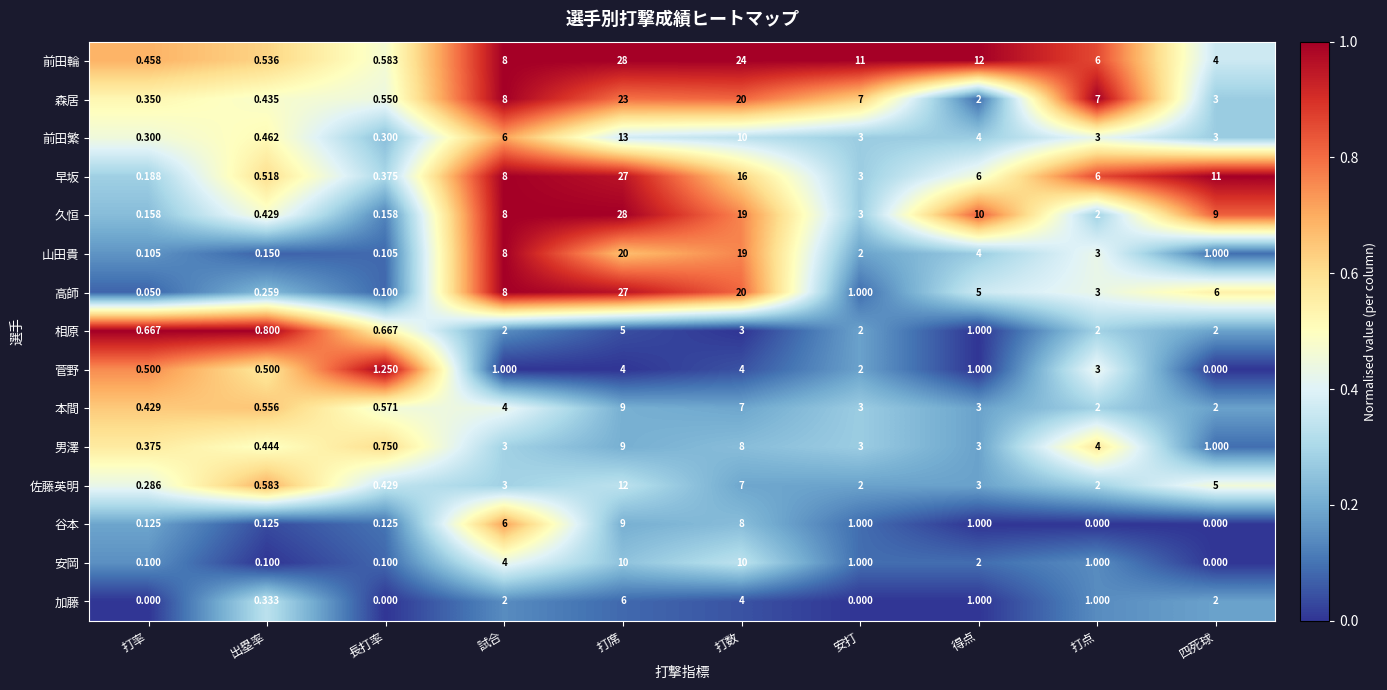

Rank the categories by 前田輪 value from lowest to highest.

打率, 出塁率, 長打率, 四死球, 打点, 試合, 安打, 得点, 打数, 打席